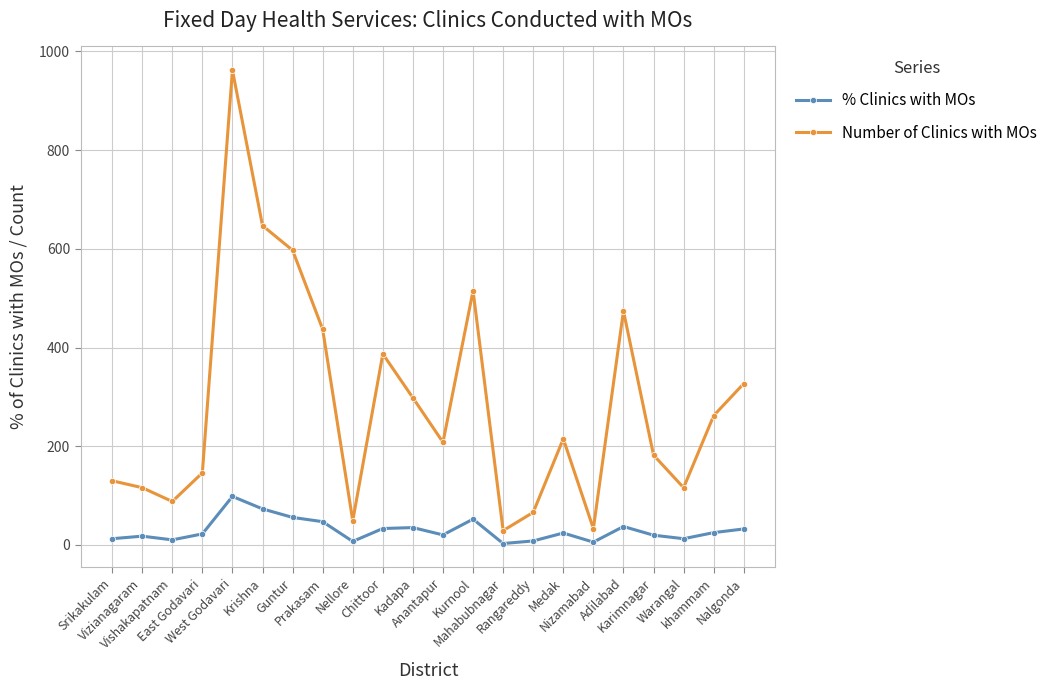

What is the sum of all % Clinics with MOs values?

652.8